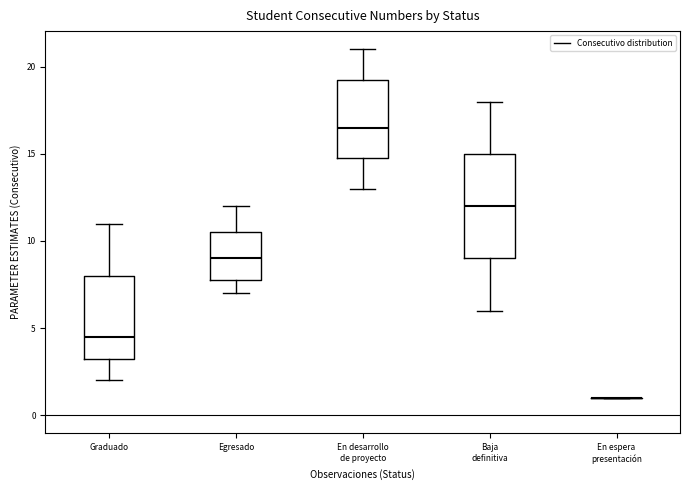

Which box is the tallest, from its lower edge to its upper edge?

Baja definitiva